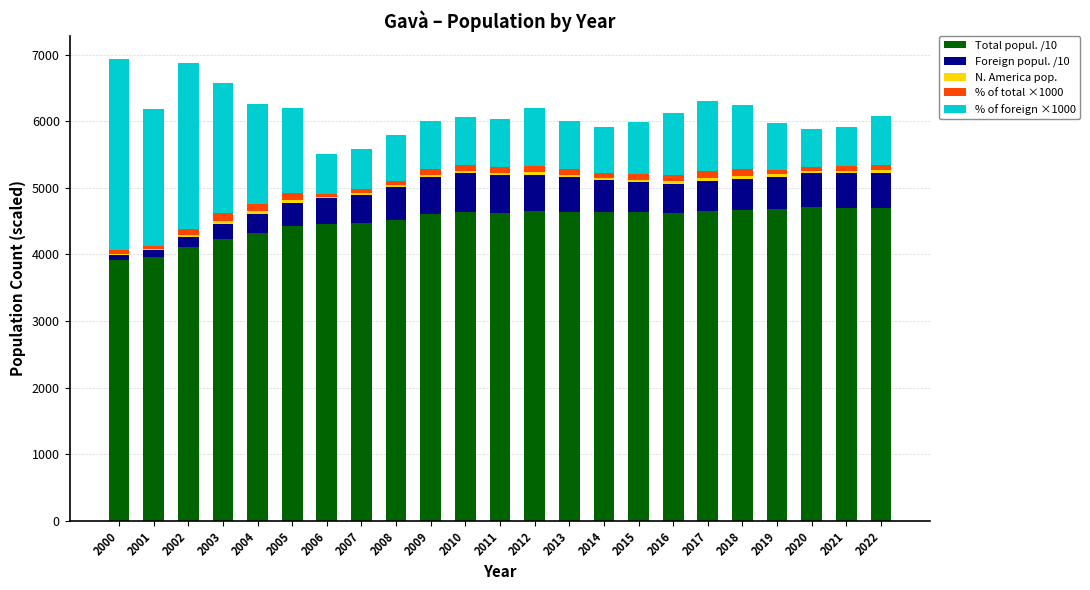

The value of Total popul. /10 at 2001 is 3961.9. True or false?

True